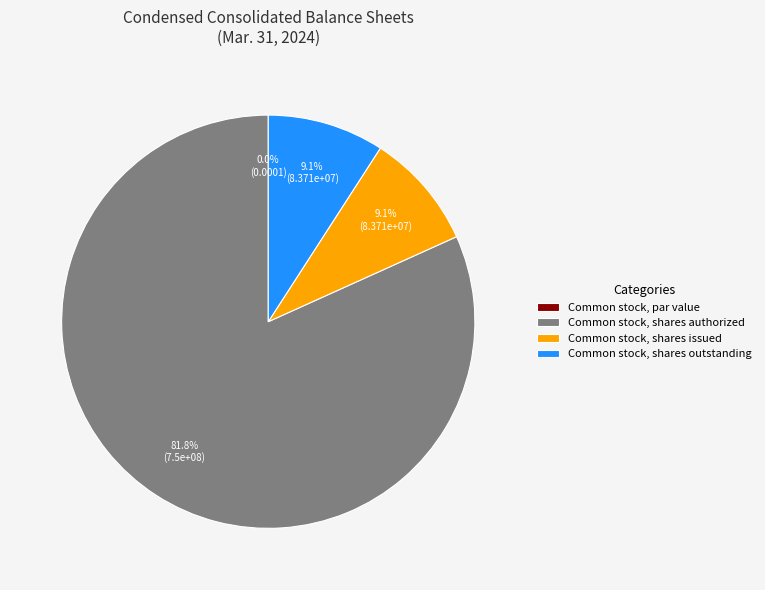

Combined, what portion of the pie is Common stock, shares outstanding and Common stock, shares issued?

18.2%